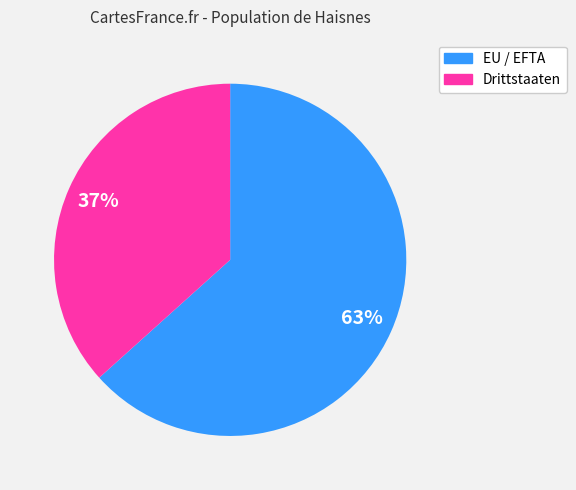

How many segments does this pie chart have?

2